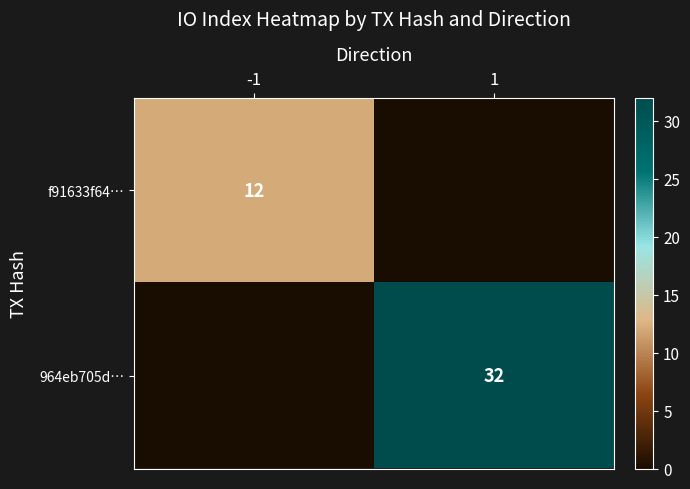

Which label corresponds to the largest value in the chart?

1